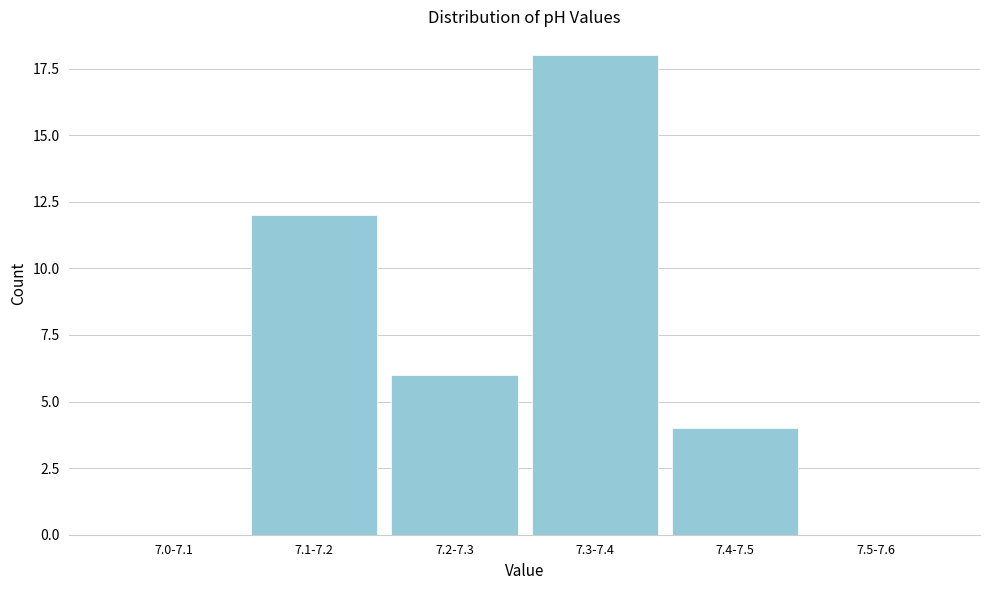

Reading left to right, list all the values displayed in this chart.

7.0-7.1=0	7.1-7.2=12	7.2-7.3=6	7.3-7.4=18	7.4-7.5=4	7.5-7.6=0